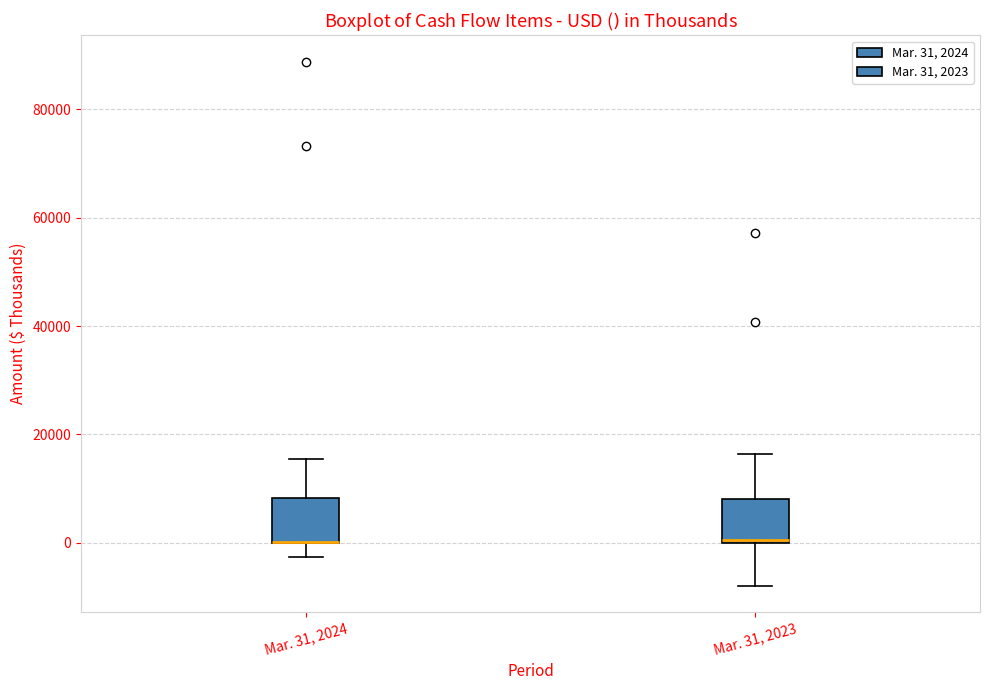

Reading left to right, transcribe this box plot: for each box, give where its median line is, the range the box spans, and where its two whiskers end, as read against the y-axis. The values are not printed on the chart, so give them approximately, as read against the axis.

Mar. 31, 2024: median 0 (drawn on the box's lower edge), box 0 to 8000, whiskers -2000 to 16000
Mar. 31, 2023: median 0, box 0 to 8000, whiskers -8000 to 16000